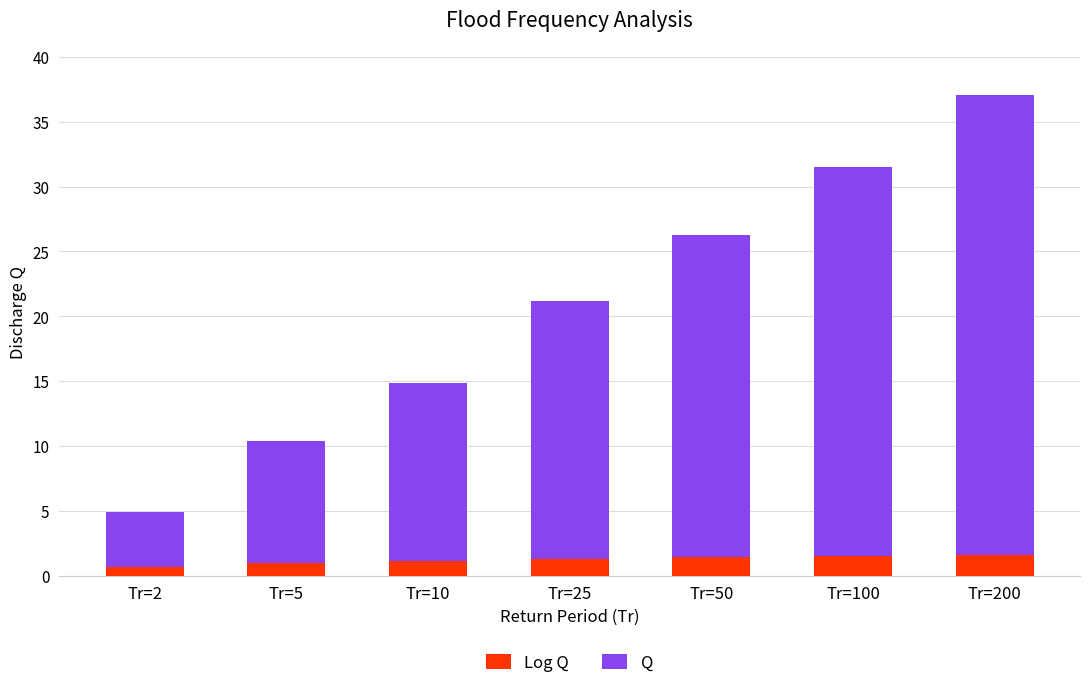

What is the total value across all series at Tr=50?

26.3